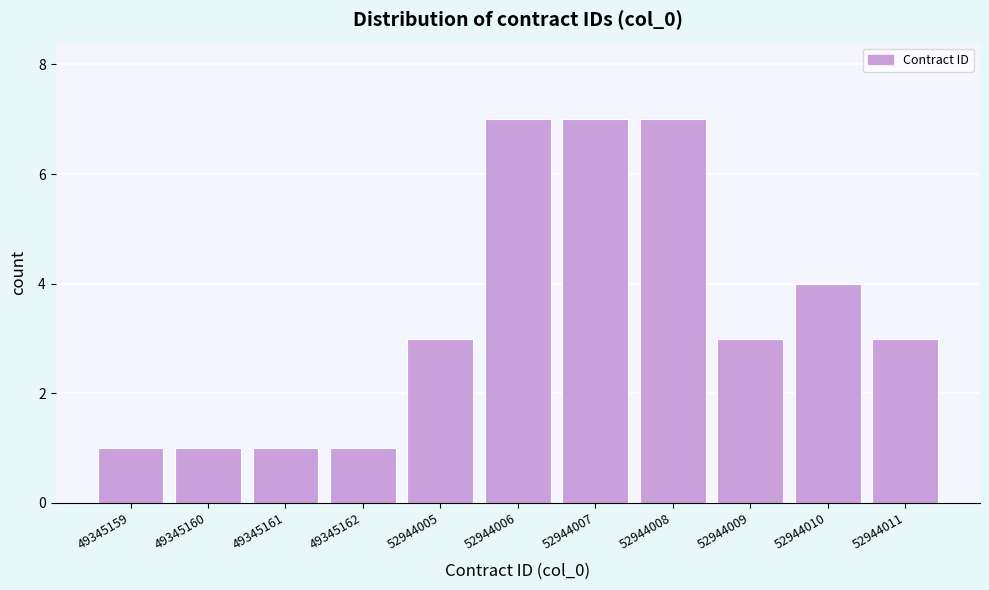

Reading right to left, what are all the values shown in this chart?

3	4	3	7	7	7	3	1	1	1	1